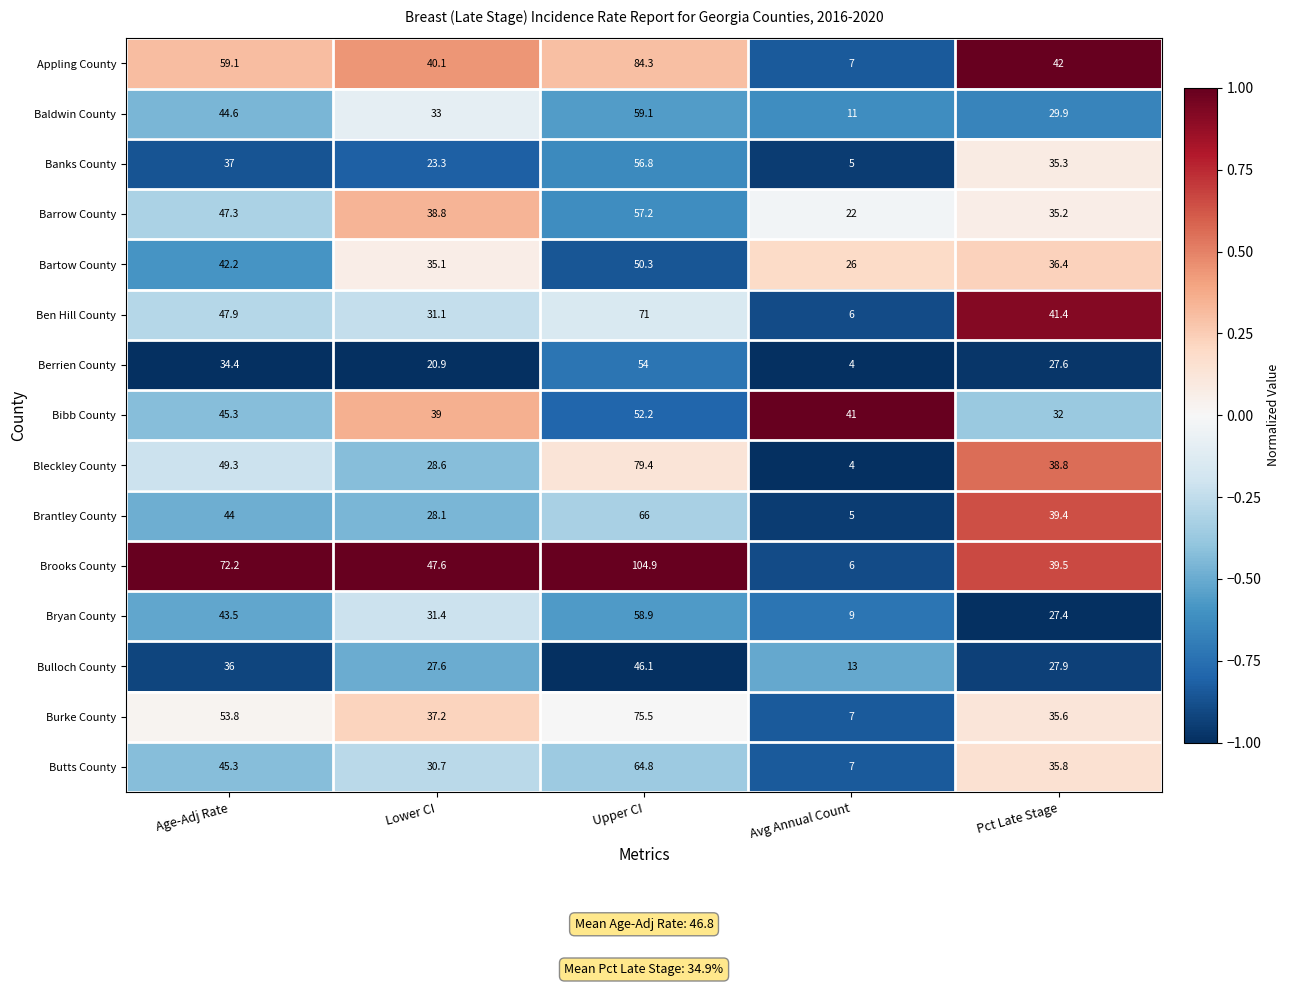

What is the difference between the maximum and second lowest values in the Bartow County series?

15.2